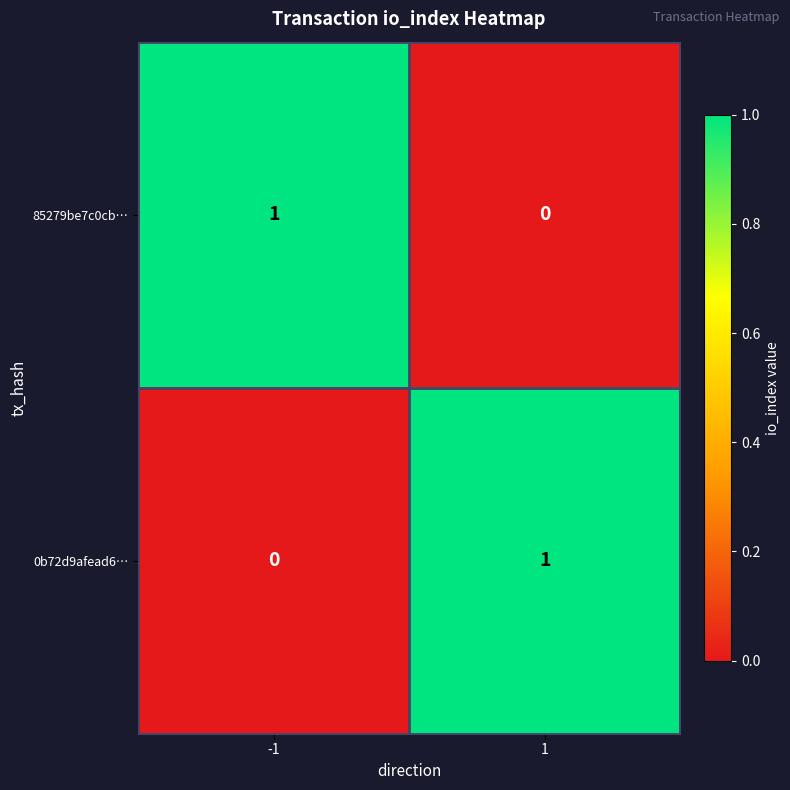

True or false: 0b72d9afead6… has a value of 1 at 1.

True